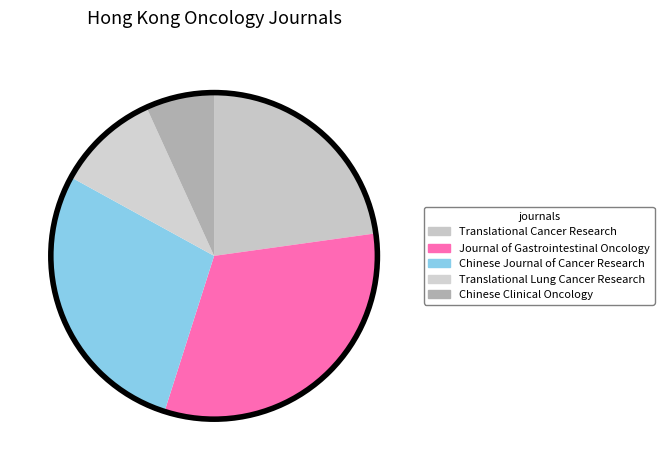

Between Translational Lung Cancer Research and Translational Cancer Research, which is larger?

Translational Cancer Research